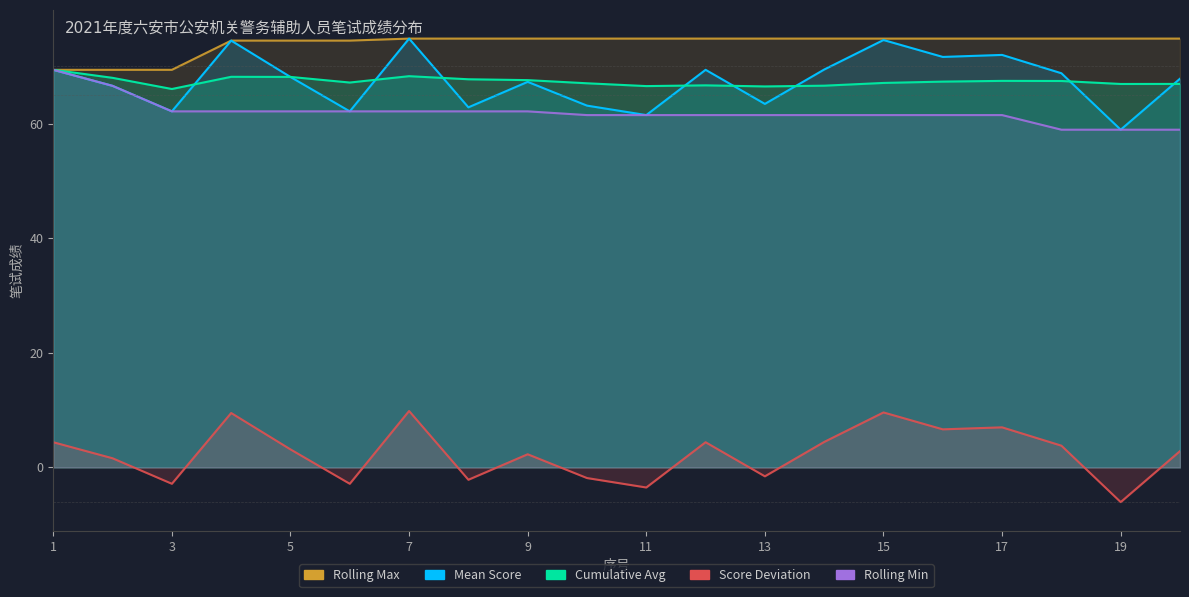

Is it true that Cumulative Avg equals 67.6 at 9?

True